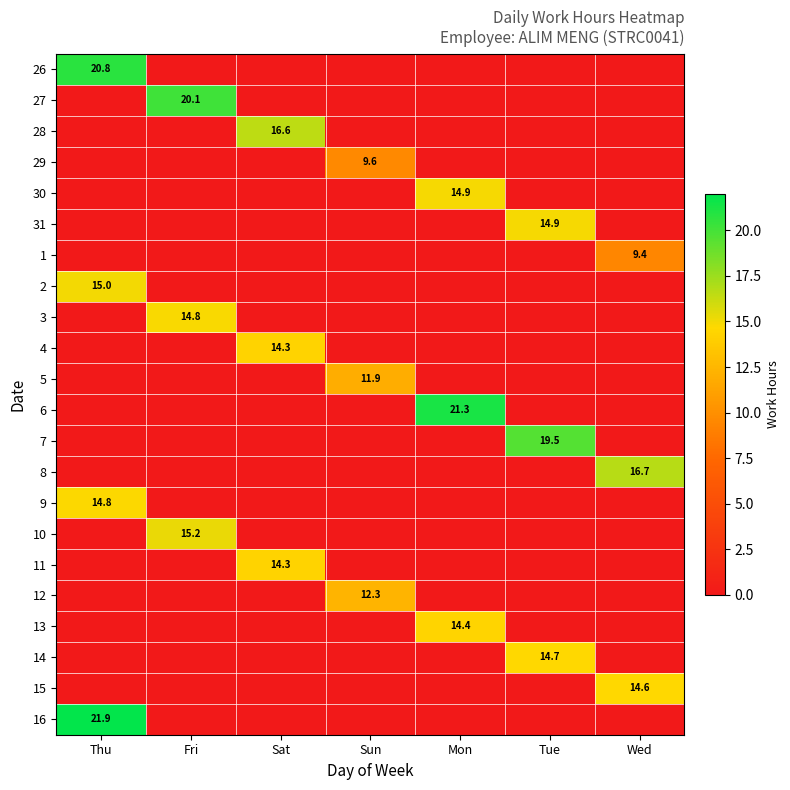

True or false: 29 has a value of 9.6 at Sun.

True